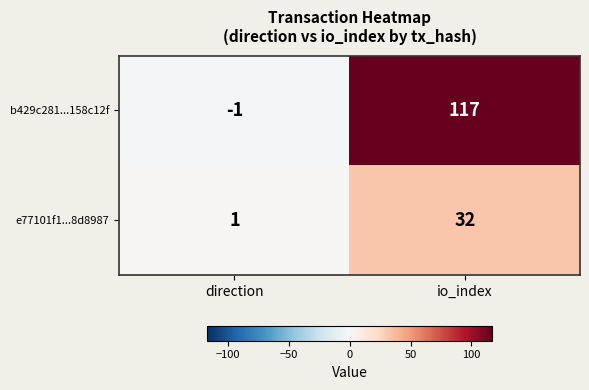

Which category has the lowest value in the e77101f1...8d8987 series?

direction